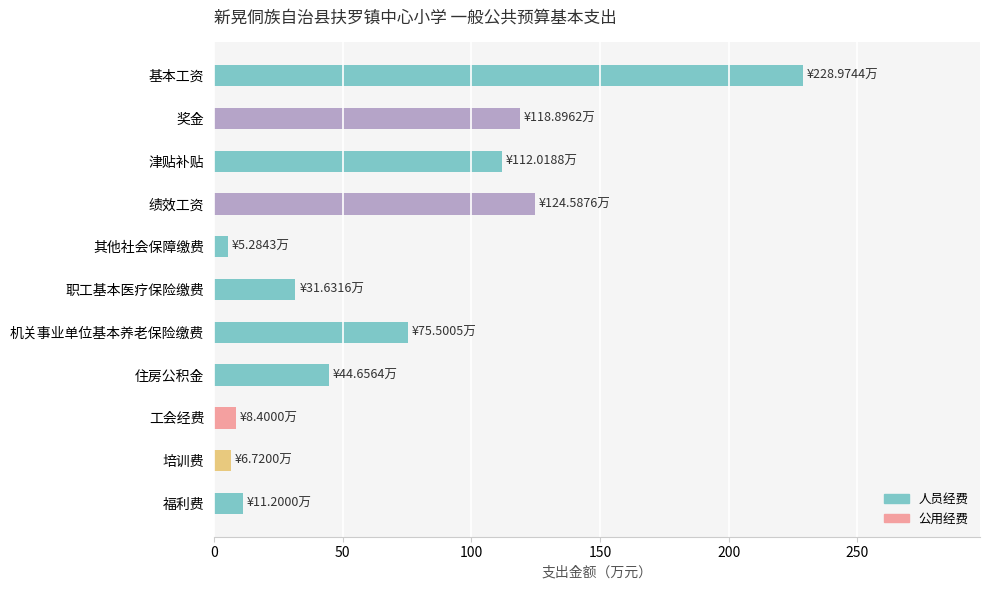

What is the label of the 3rd bar from the left?

津贴补贴